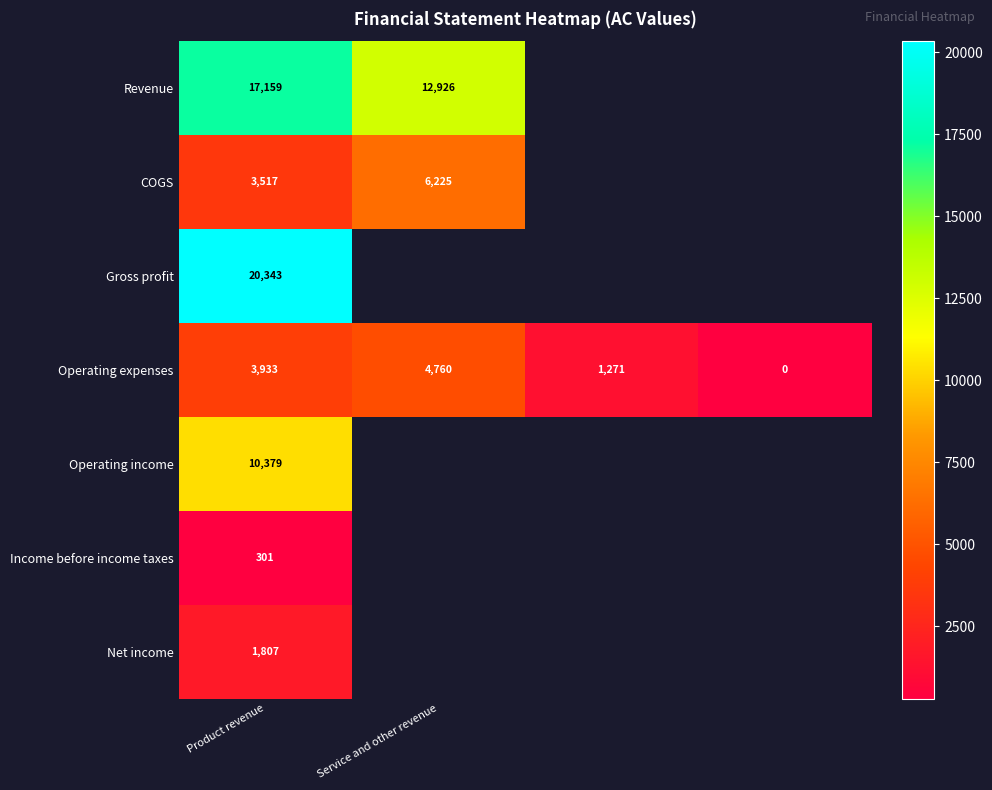

At which category is the sum across all series the highest?

Product revenue